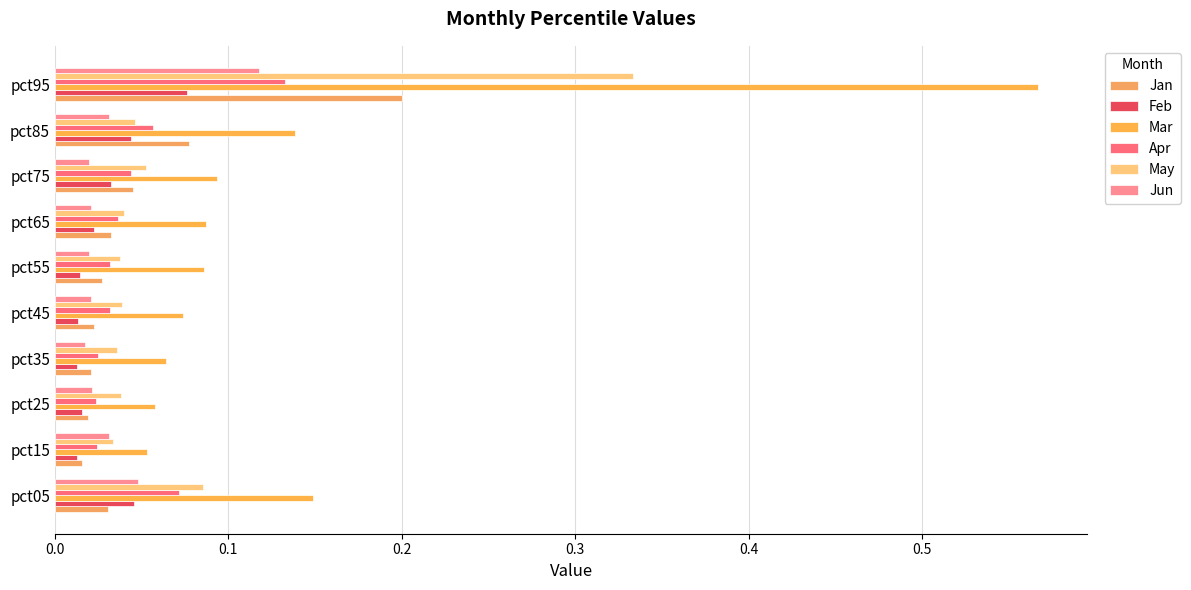

How many distinct data groups are displayed?

6